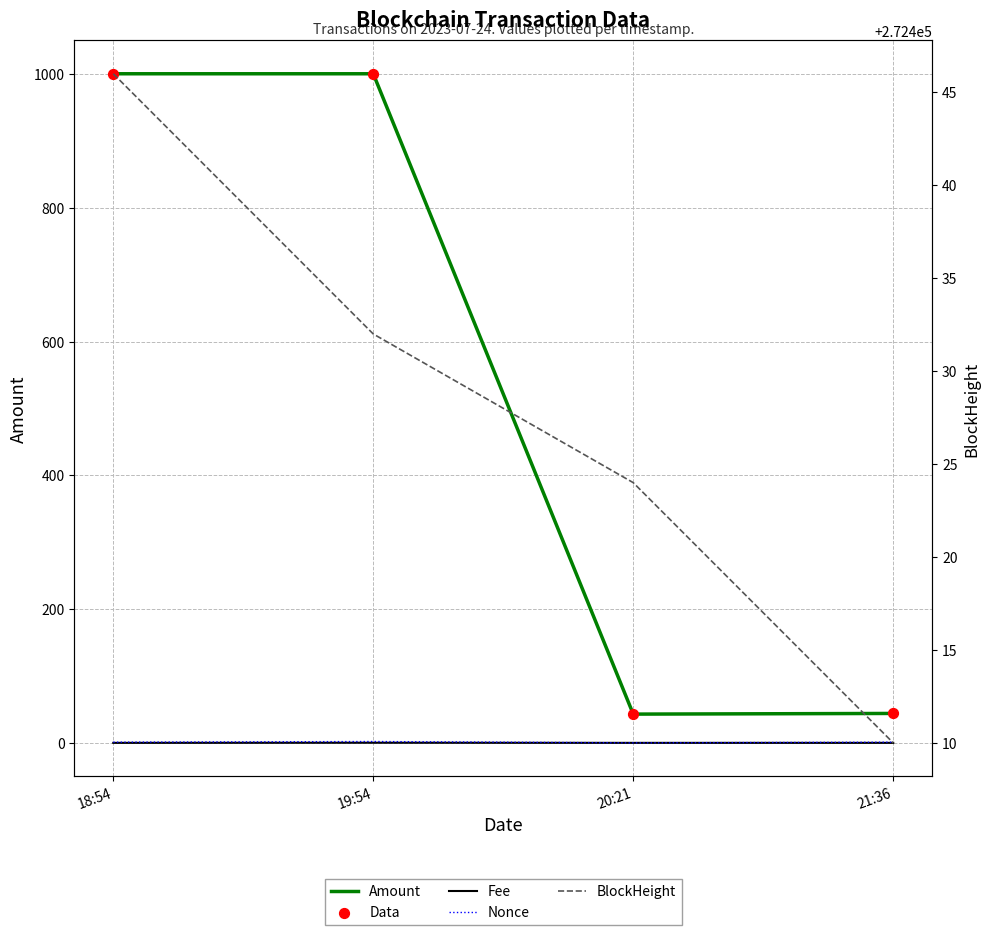

Which series has the widest spread of Y values?

Amount